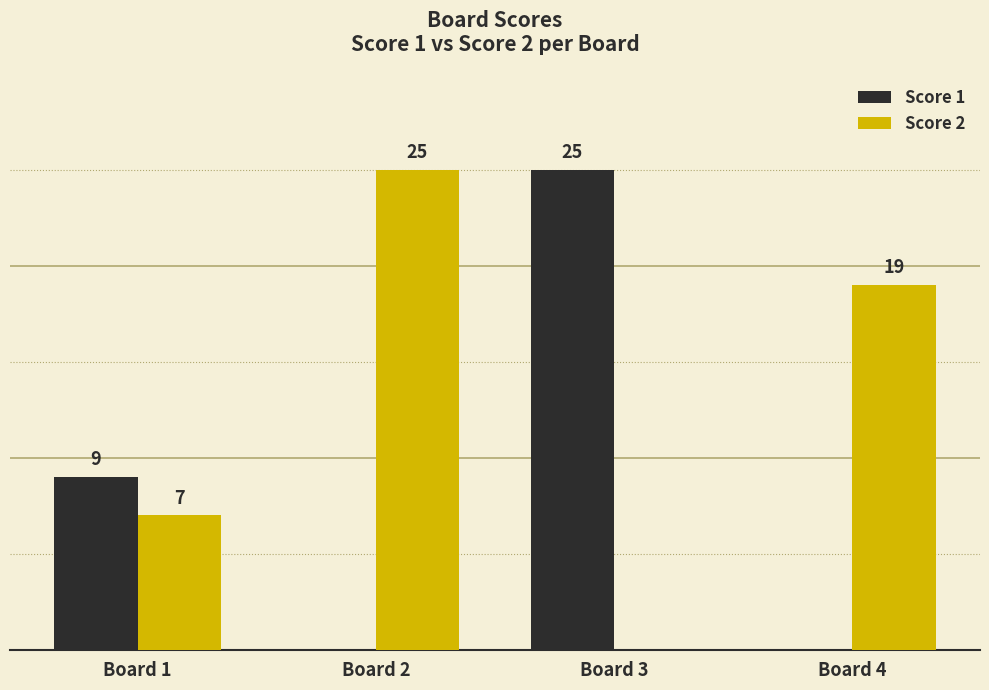

At which label is Score 1 closest to 12?

Board 1